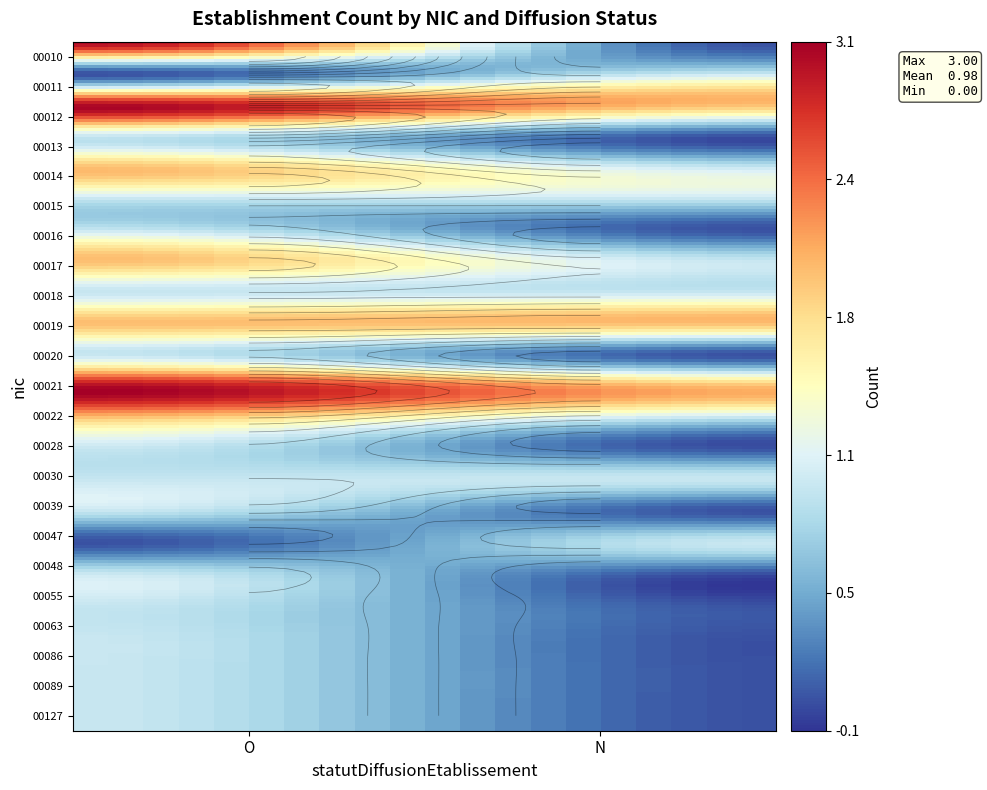

Reading right to left, transcribe all the data shown in this chart.

00010: 0	3
00011: 1	0
00012: 2	3
00013: 0	1
00014: 1	2
00015: 1	1
00016: 0	1
00017: 1	2
00018: 1	1
00019: 2	2
00020: 0	1
00021: 2	3
00022: 1	2
00028: 0	1
00030: 1	1
00039: 0	1
00047: 1	0
00048: 0	1
00055: 0	1
00063: 0	1
00086: 0	1
00089: 0	1
00127: 0	1